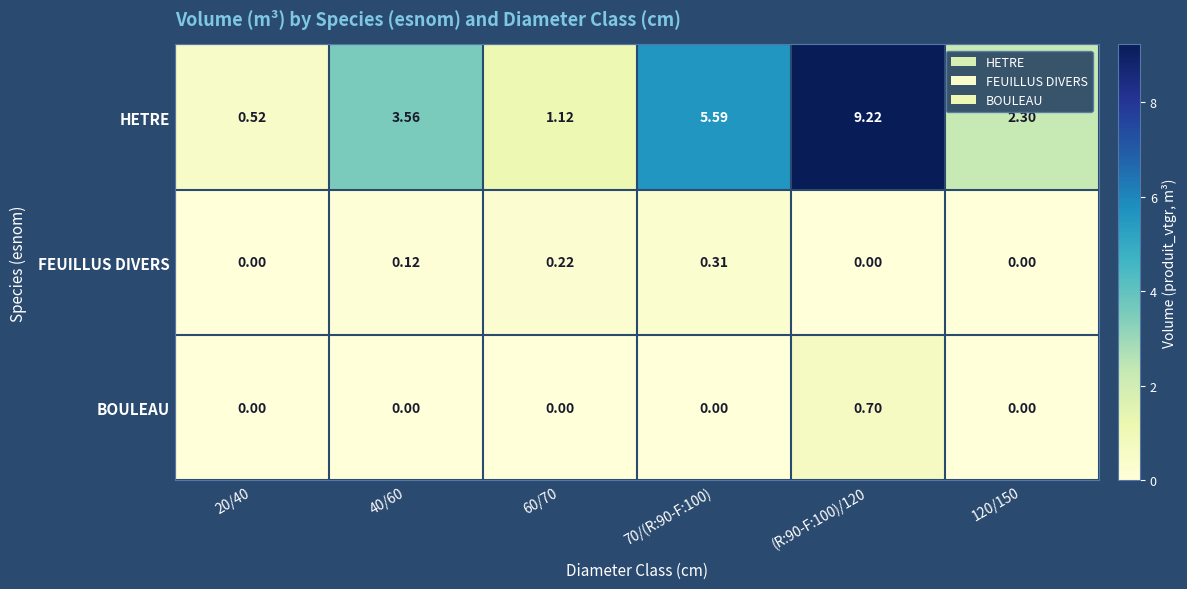

Which series has the widest spread of values?

HETRE